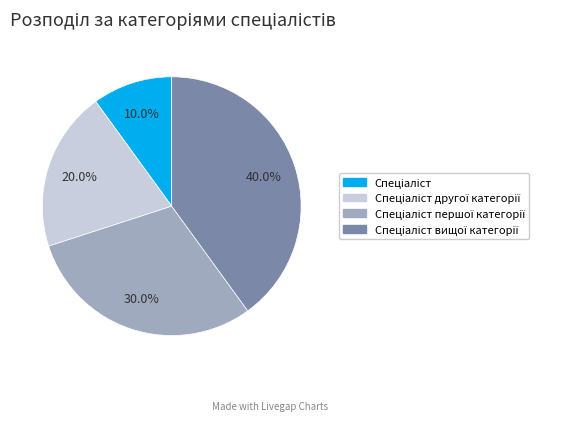

Is there any slice that represents more than half of the pie?

No